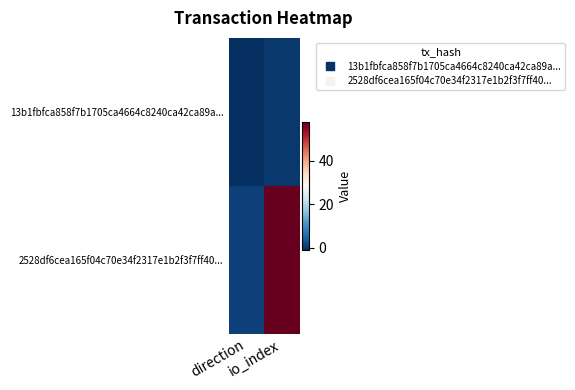

Reading left to right, transcribe all the data shown in this chart.

13b1fbfca858f7b1705ca4664c8240ca42ca89a...: direction=-1	io_index=0
2528df6cea165f04c70e34f2317e1b2f3f7ff40...: direction=1	io_index=58